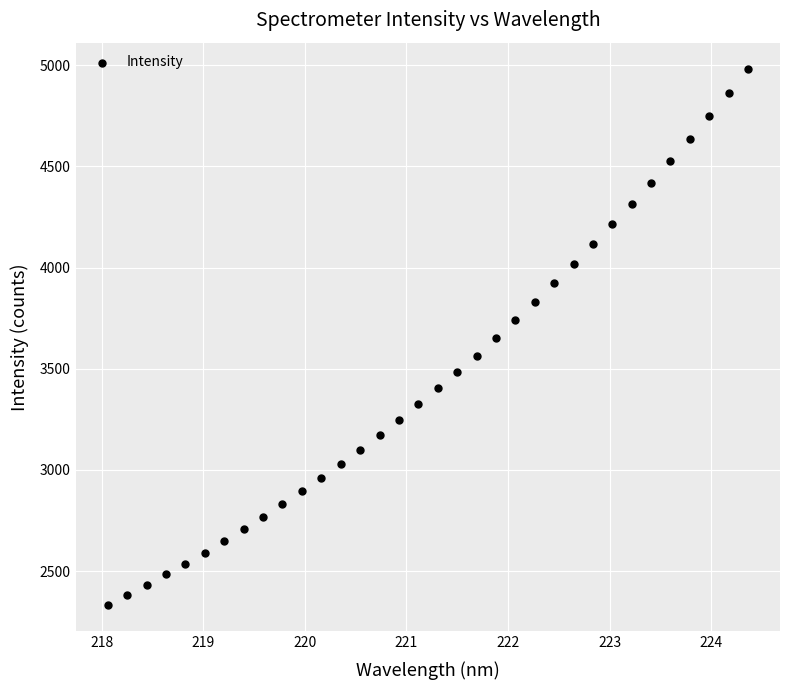

What is the range of X values (max minus min)?

6.3